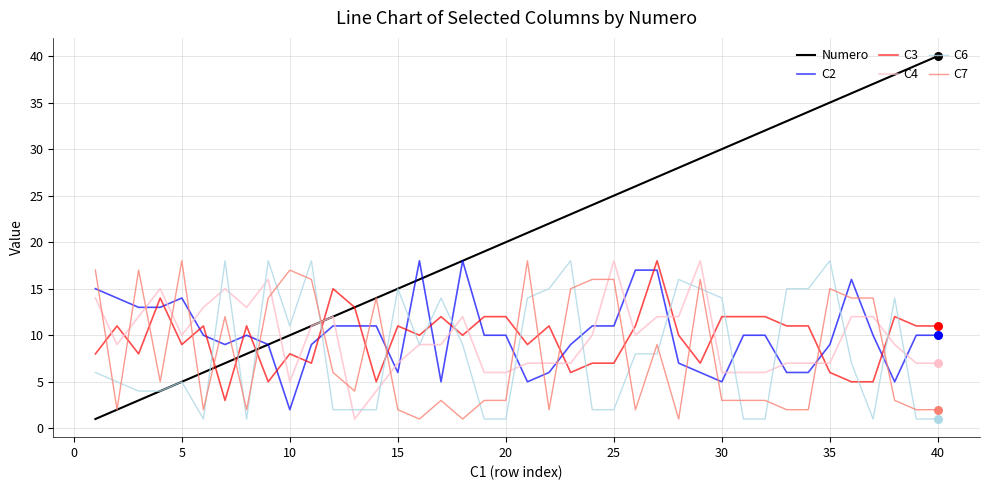

Which series has the largest total across all categories?

Numero